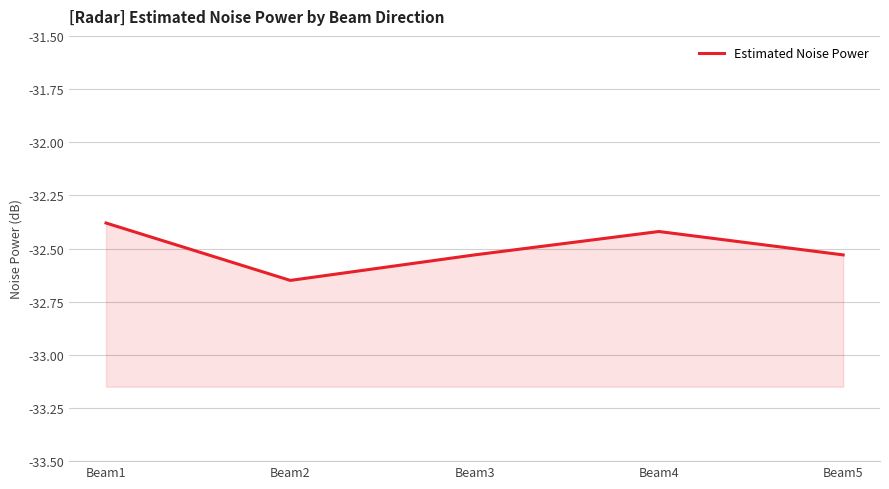

Read the value at Beam1.

-32.4